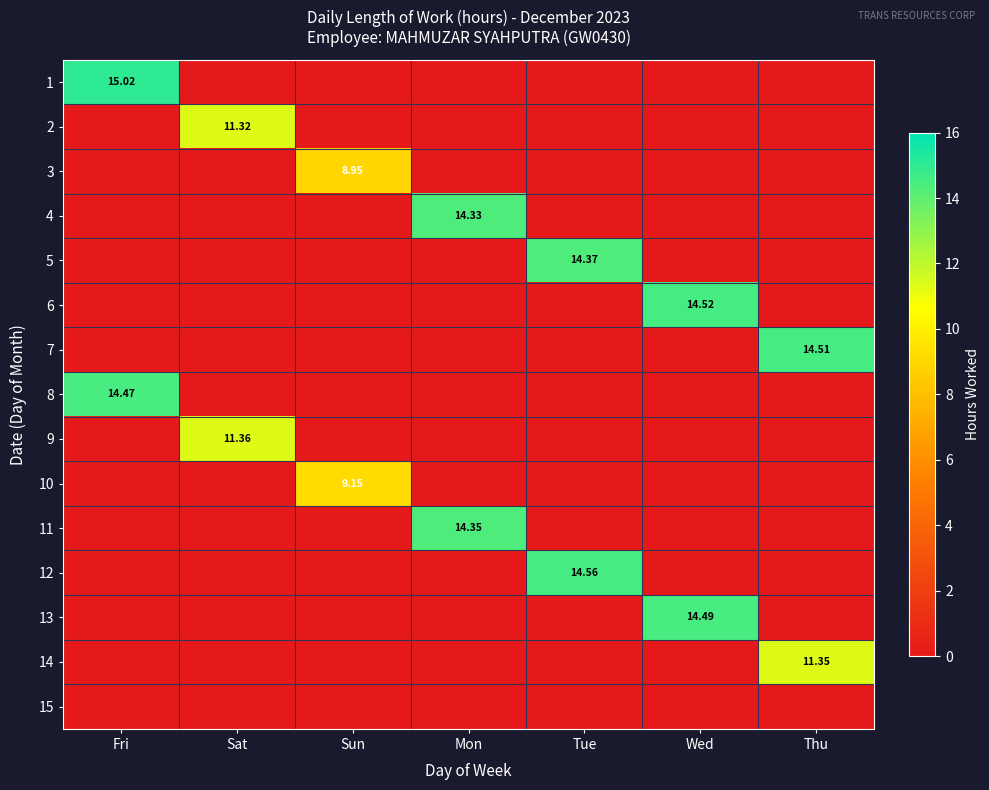

Count the 10 values in the range 0 to 1.

6